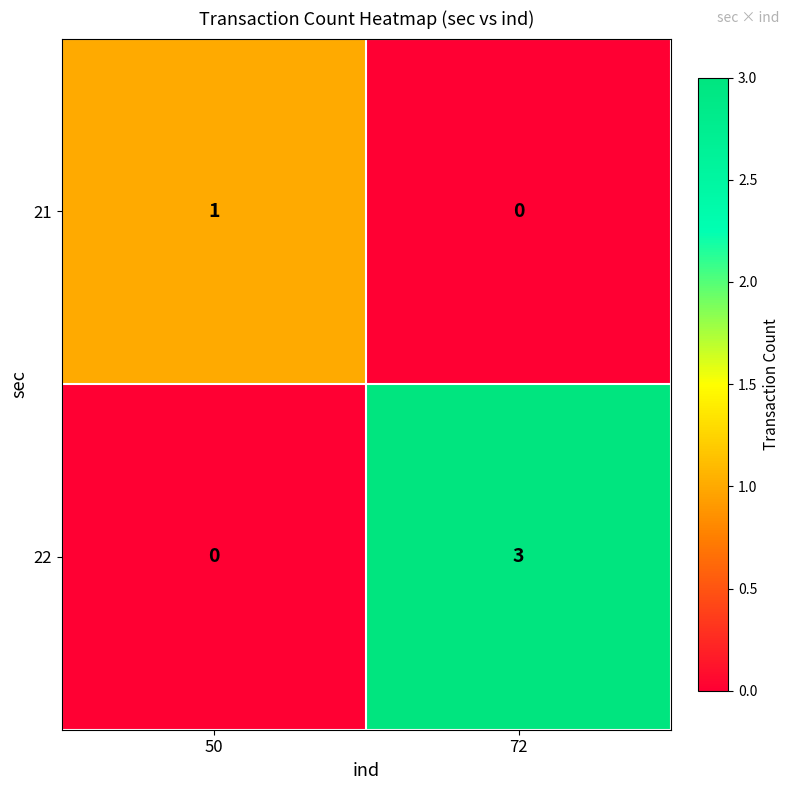

Between 50 and 72, which series saw the biggest shift?

22